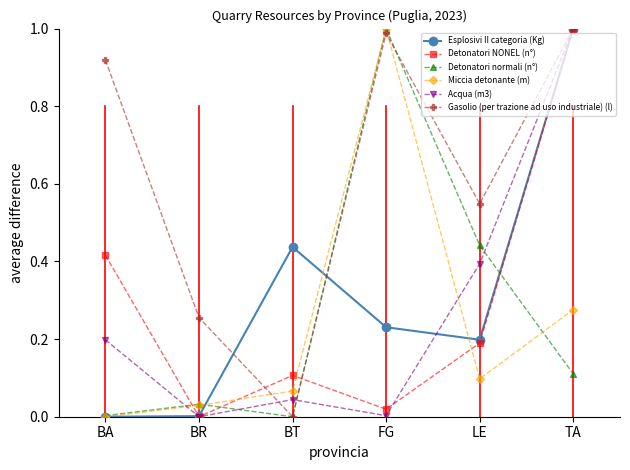

What is the sum of all Esplosivi II categoria (Kg) values?

1.9